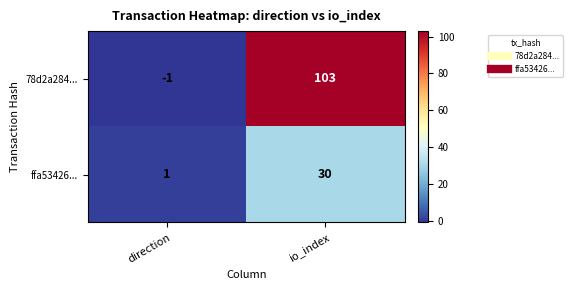

The value of 78d2a284... at direction is -1. True or false?

True